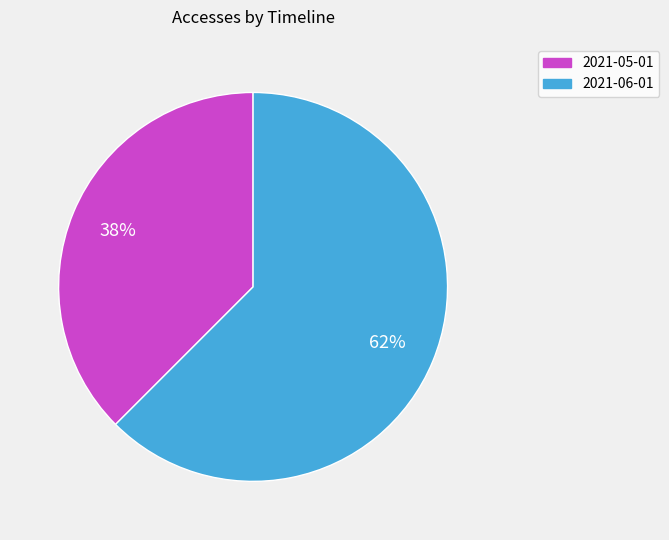

To the nearest percent, what is the combined percentage of 2021-06-01 and 2021-05-01?

100%